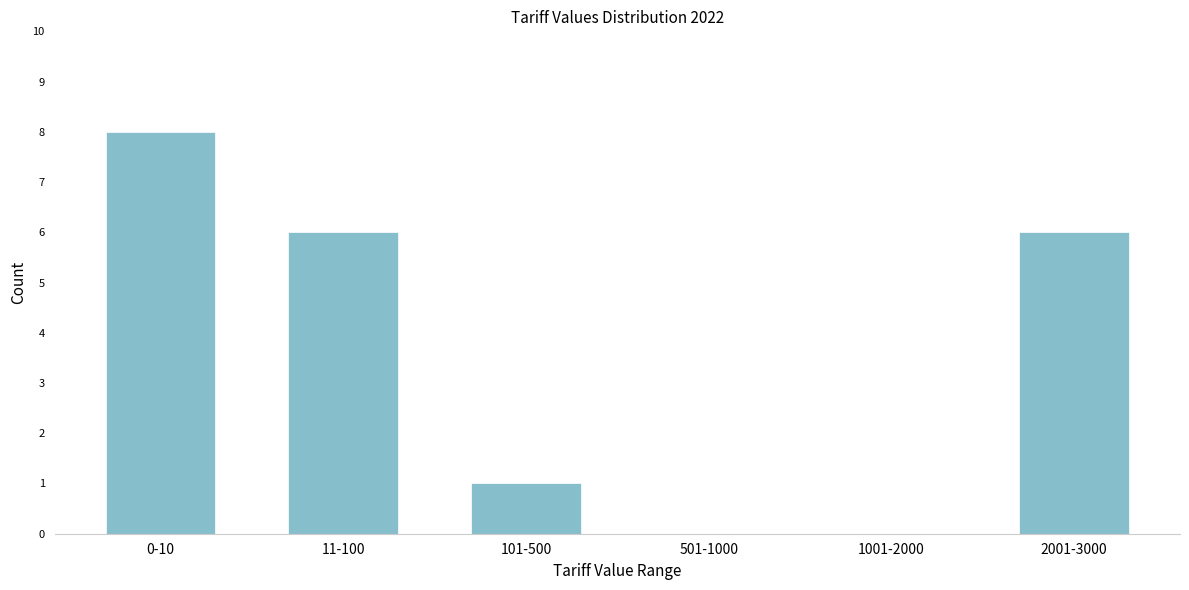

Reading right to left, transcribe all the data shown in this chart.

2001-3000=6	1001-2000=0	501-1000=0	101-500=1	11-100=6	0-10=8